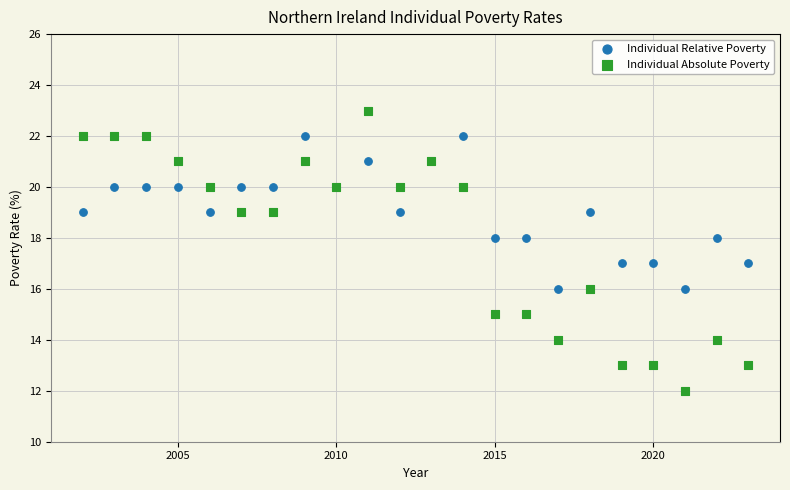

Which series reaches the minimum Y coordinate?

Individual Absolute Poverty